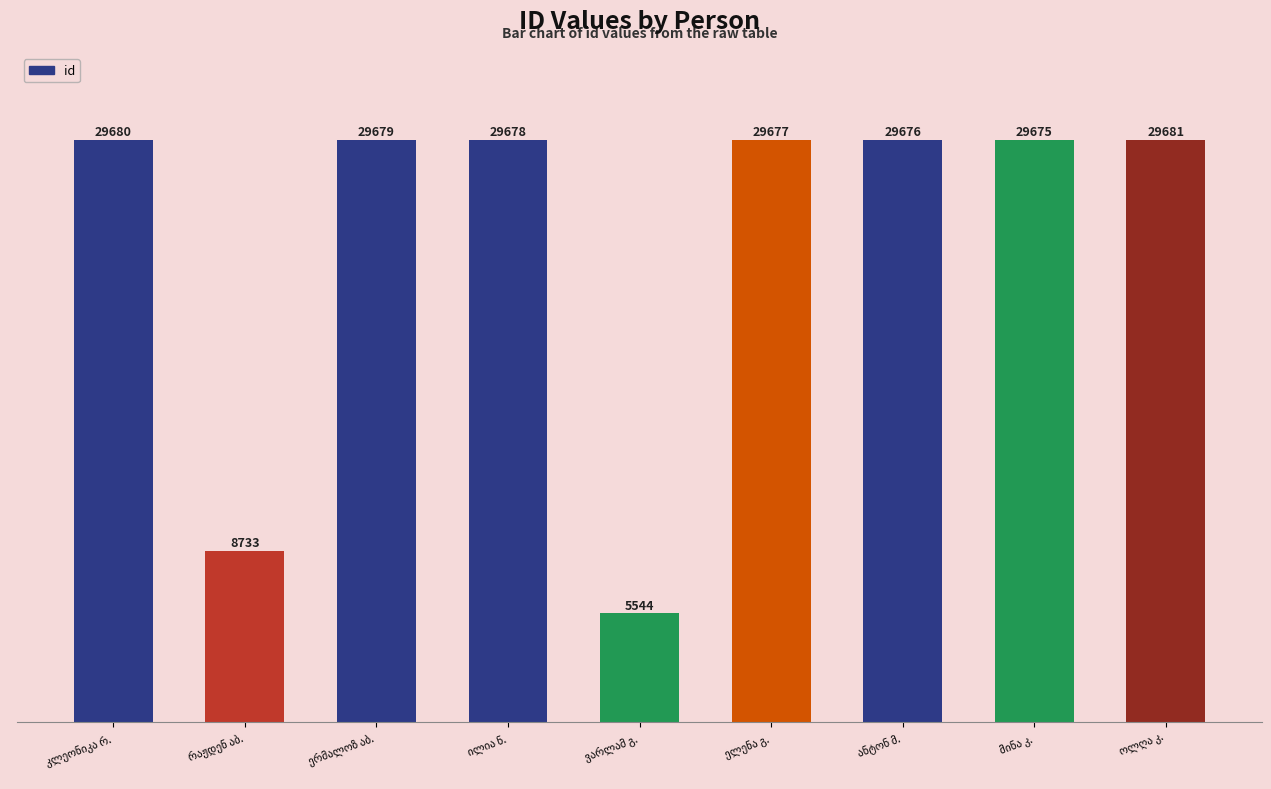

What is the smallest value displayed?

5544